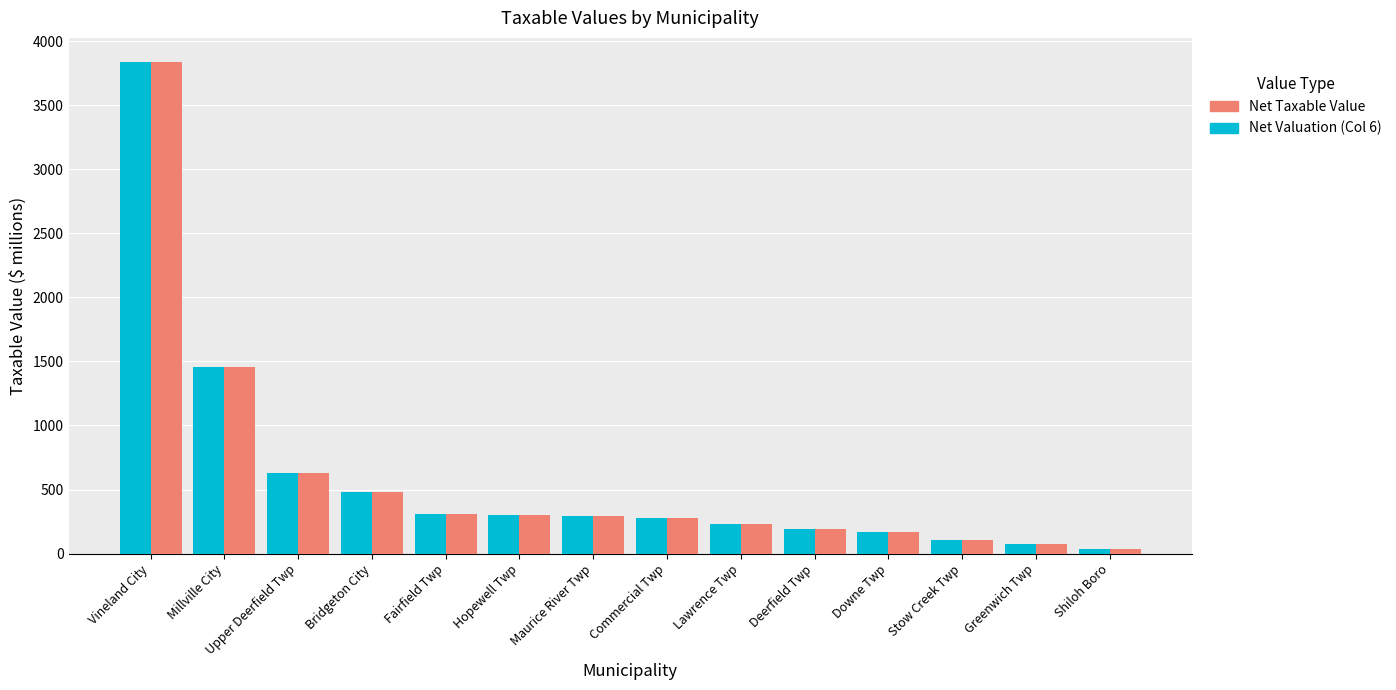

What is the label of the 5th bar from the right?

Deerfield Twp